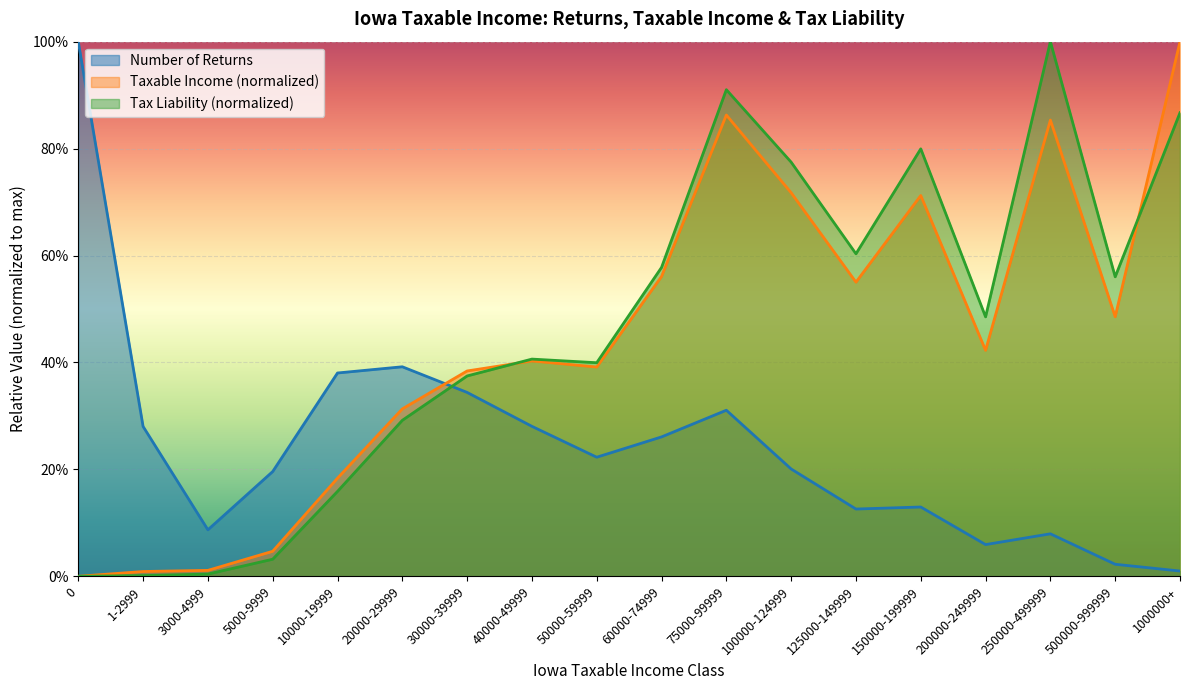

Which has a higher value, 40000-49999 or 200000-249999?

40000-49999